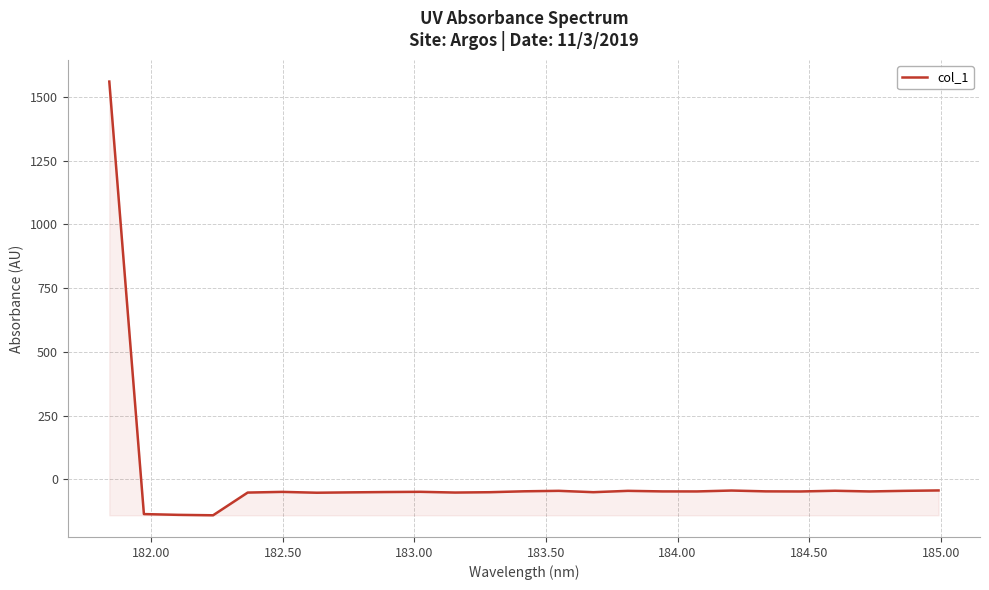

Does the chart have visible grid lines?

Yes